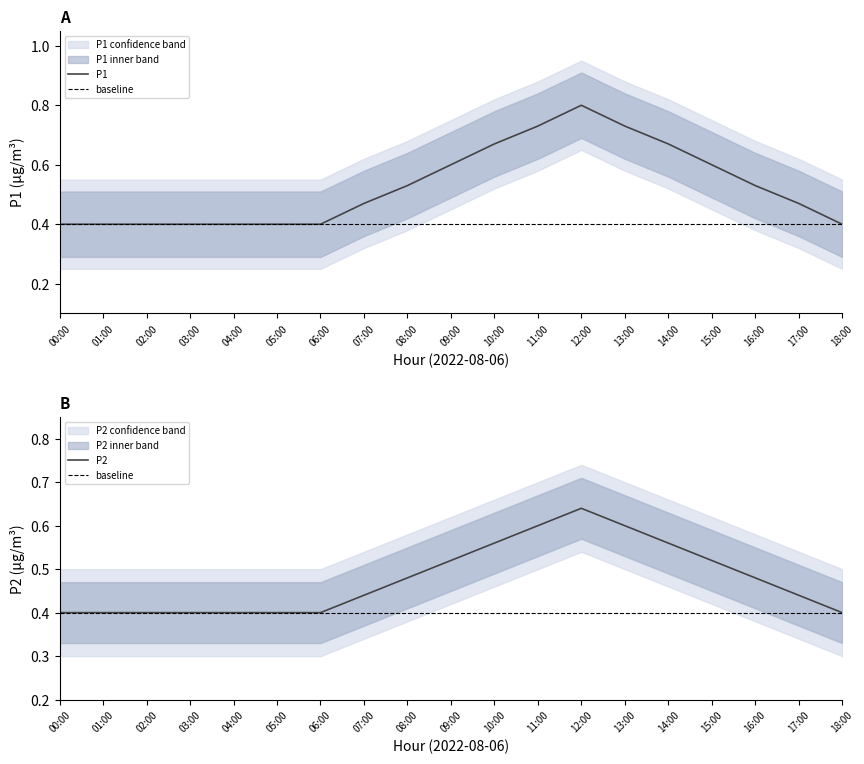

Which series has the largest range (max minus min)?

P1